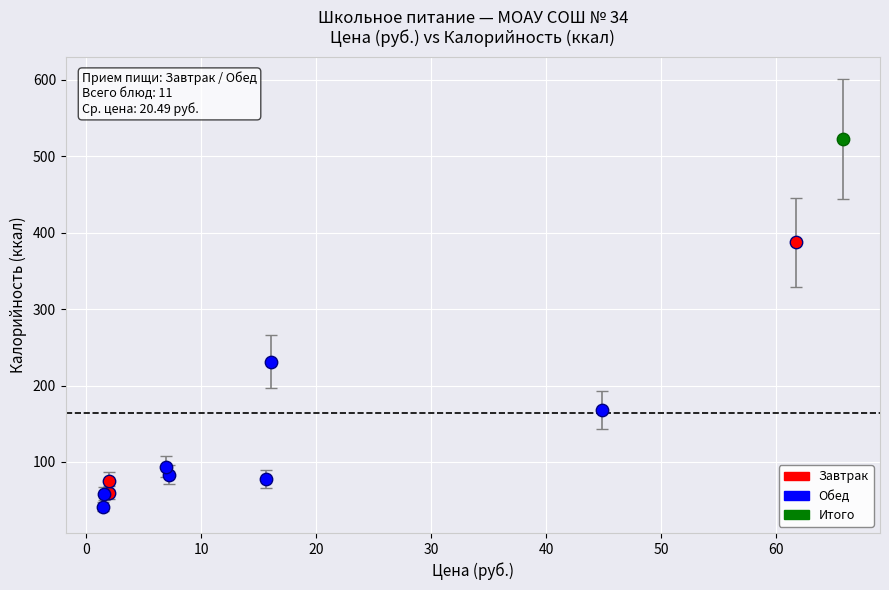

What are all the series names shown in the legend?

Завтрак, Обед, Итого